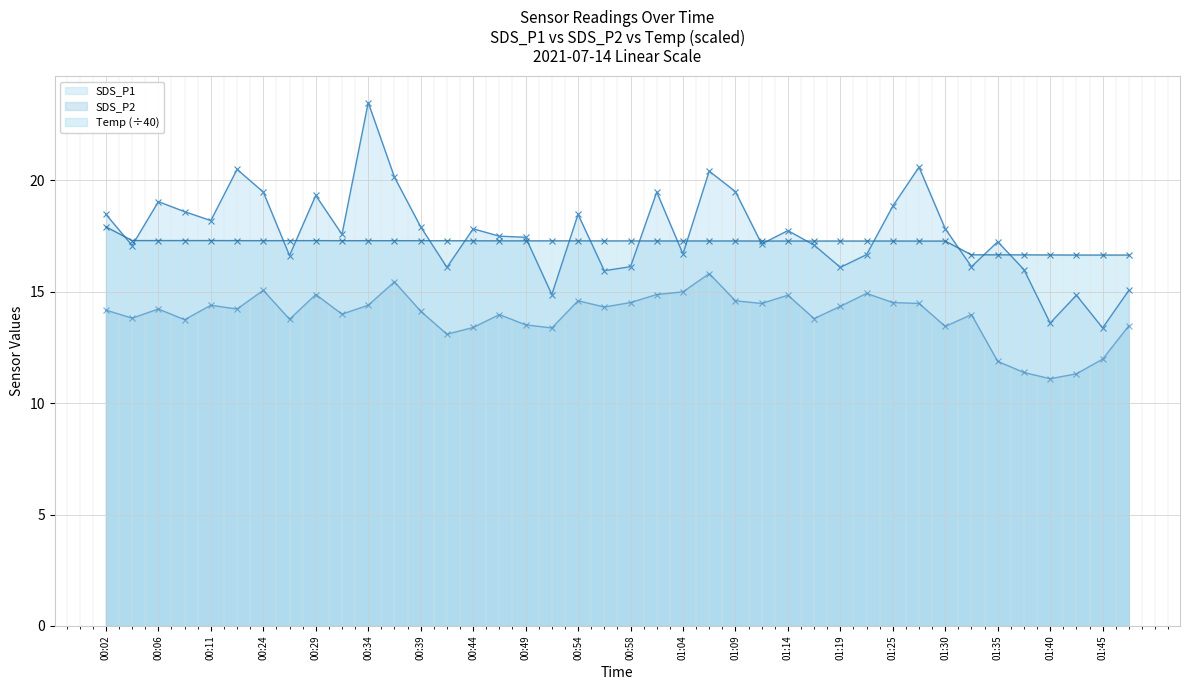

What is the minimum value for SDS_P2?

11.1